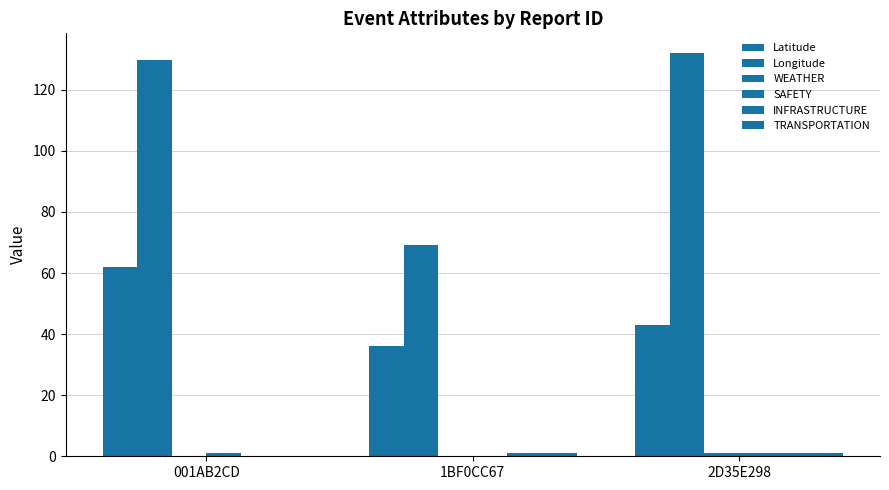

At which label does Latitude reach its peak?

001AB2CD